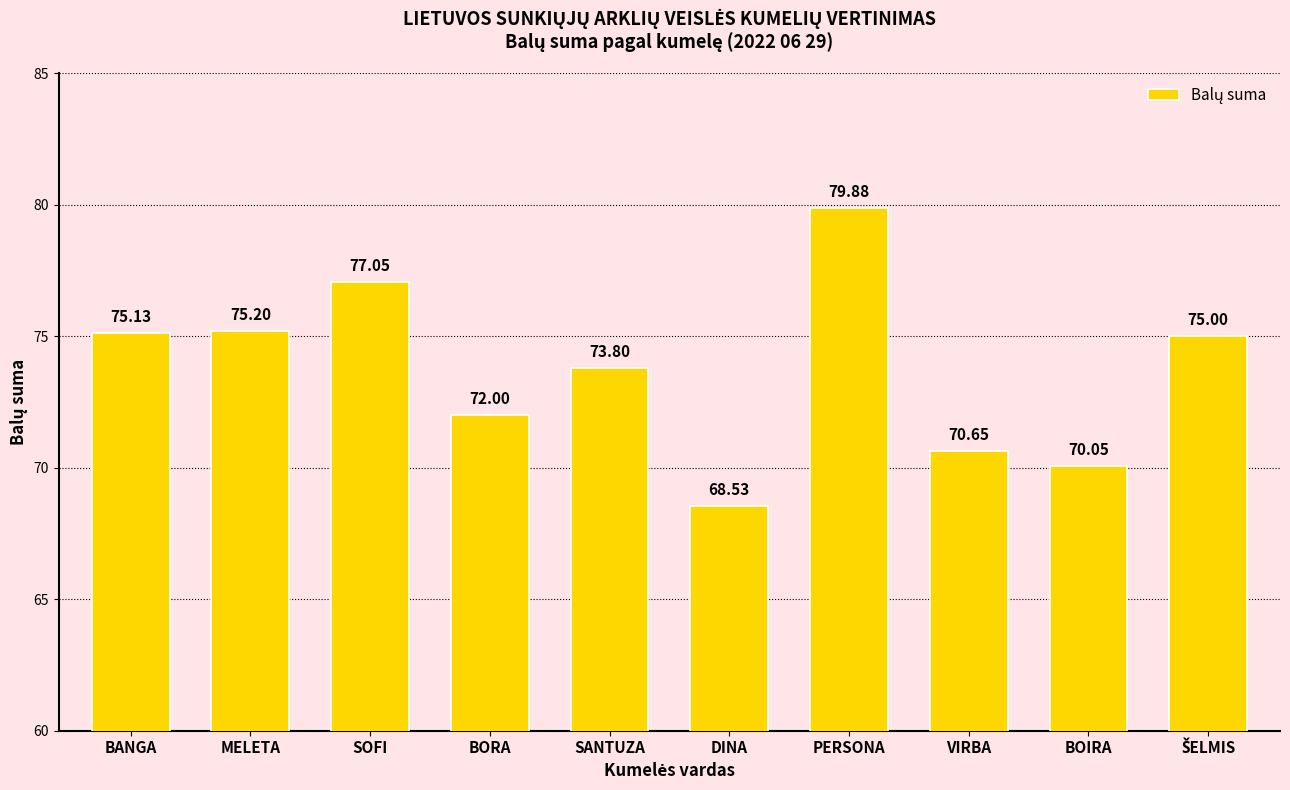

Approximately how many times larger is the value at BORA compared to PERSONA?

0.9